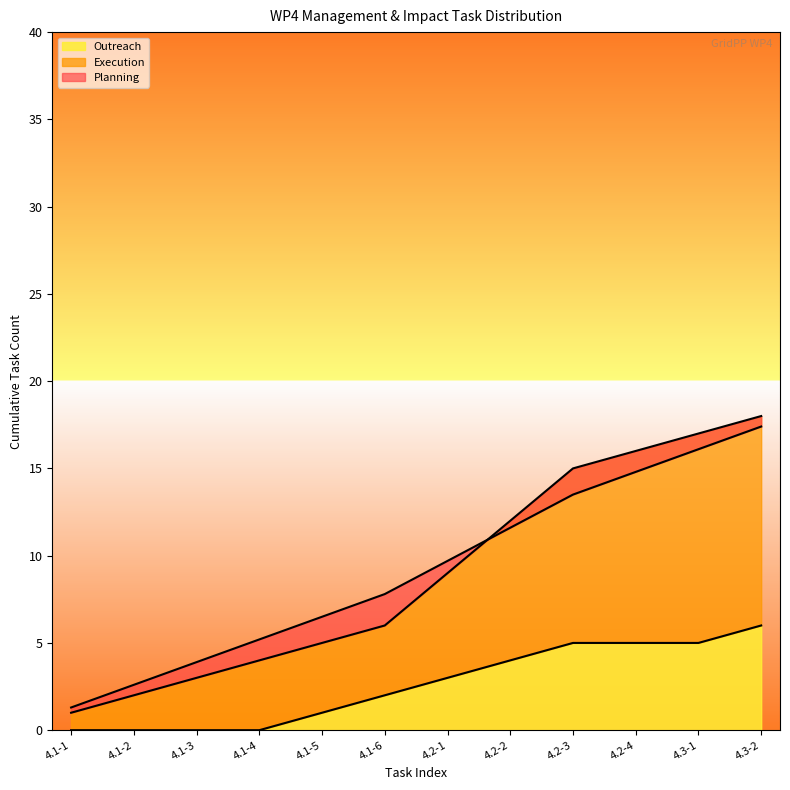

The Outreach series shows 3 at 4.2-4. True or false?

False